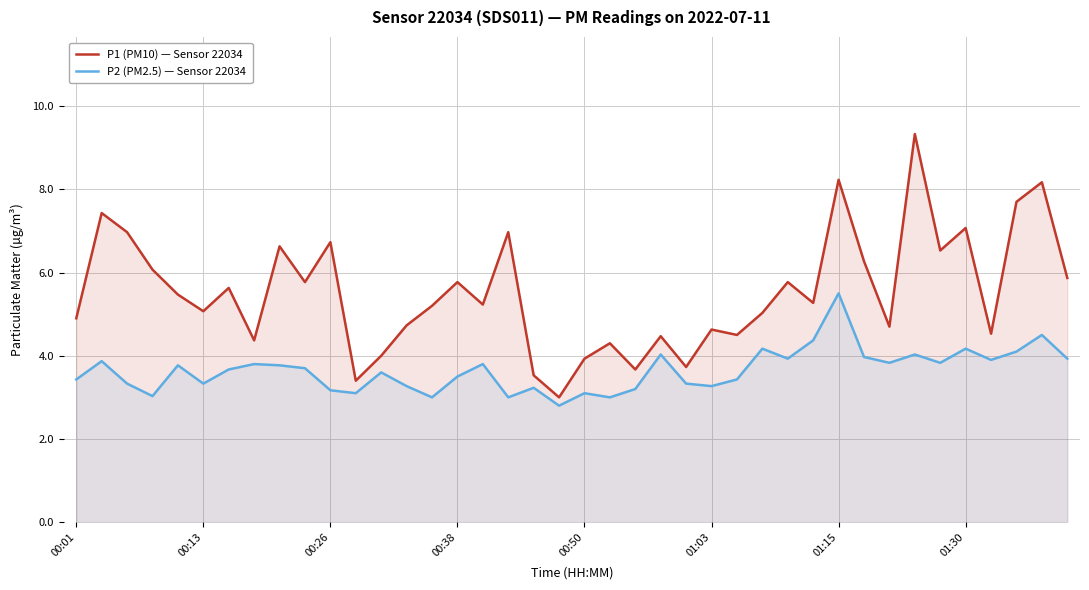

What is the maximum value for P1 (PM10) — Sensor 22034?

9.3